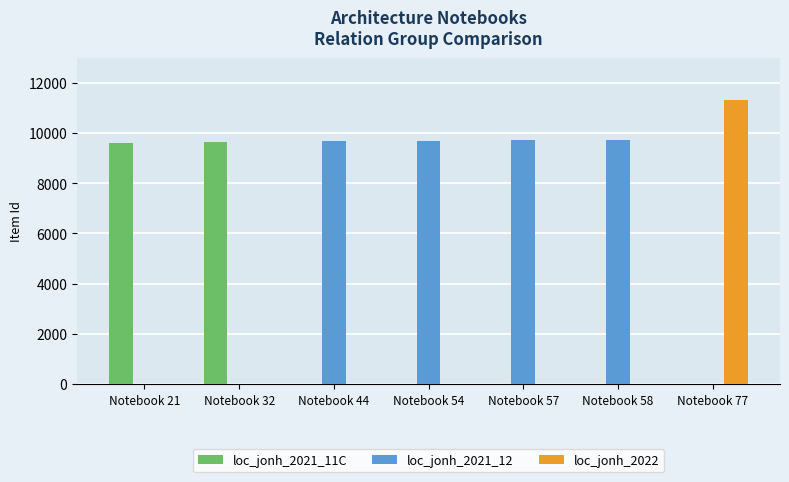

The value of loc_jonh_2022 at Notebook 21 is 0. True or false?

True